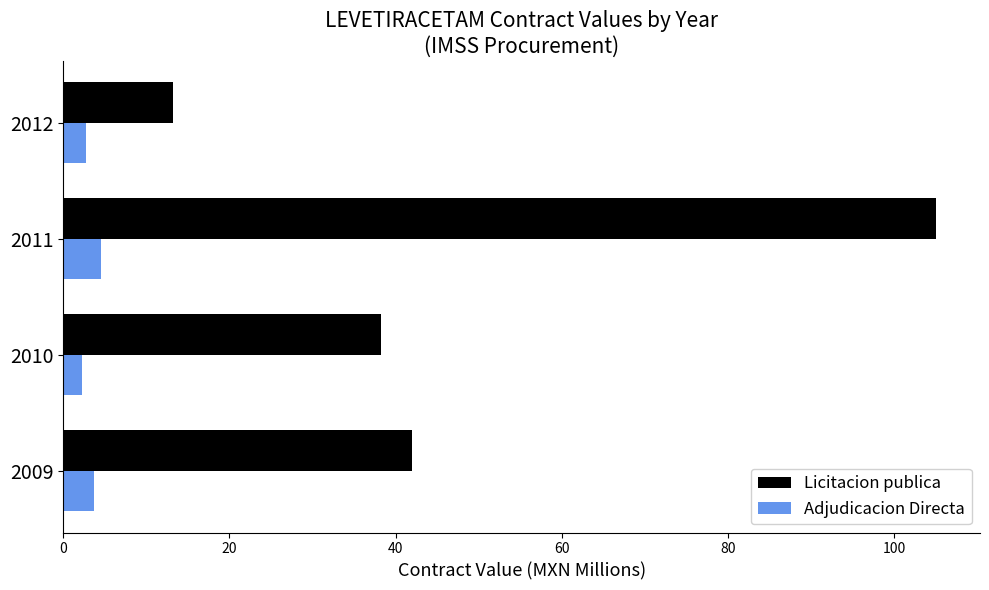

At which category is the sum across all series the highest?

2011